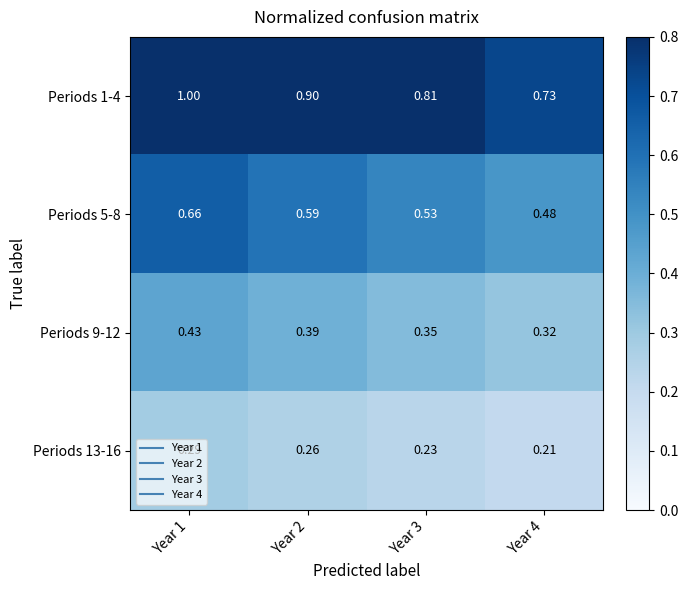

What is the maximum value shown in the chart?

1.0